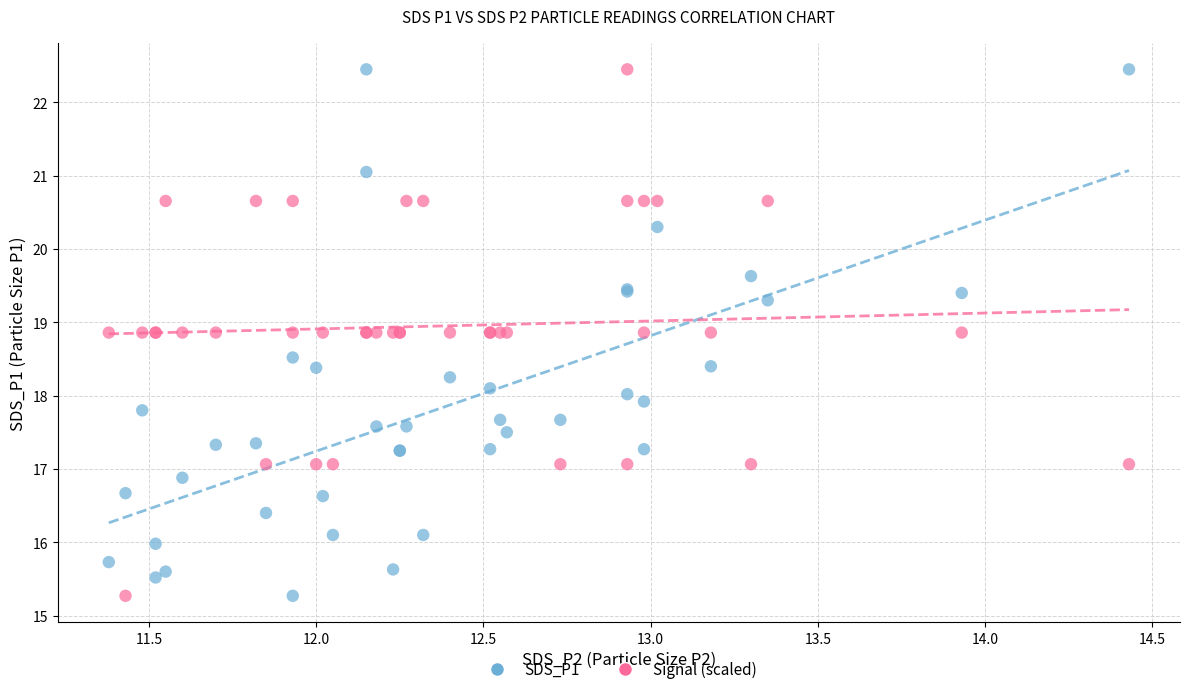

What is the X range (max minus min) for the scatter plot?

3.0